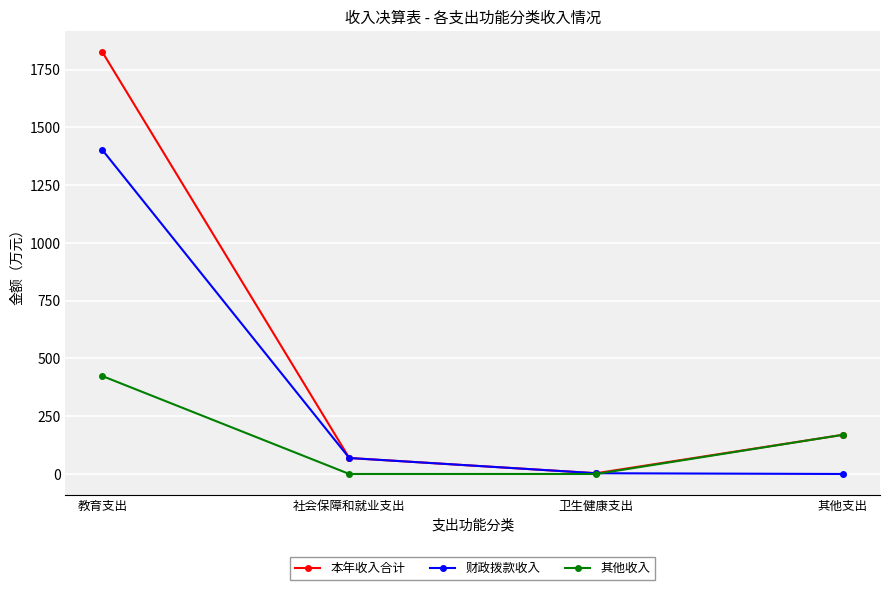

Which series changed the most between 卫生健康支出 and 其他支出?

其他收入